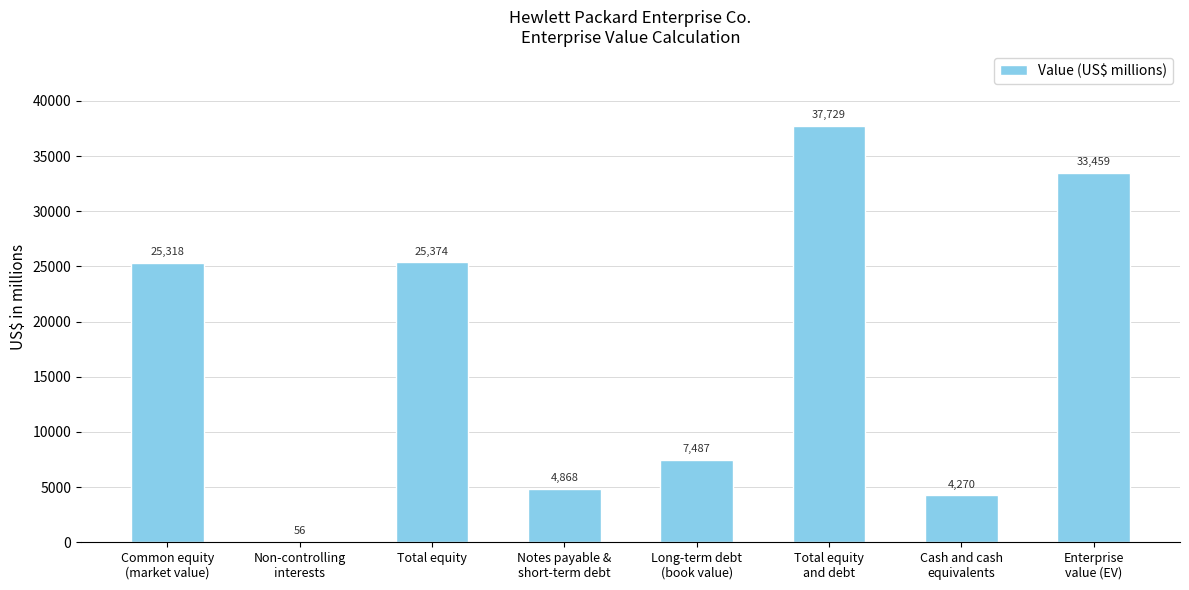

Is it true that the value at Cash and cash
equivalents is 6539?

False